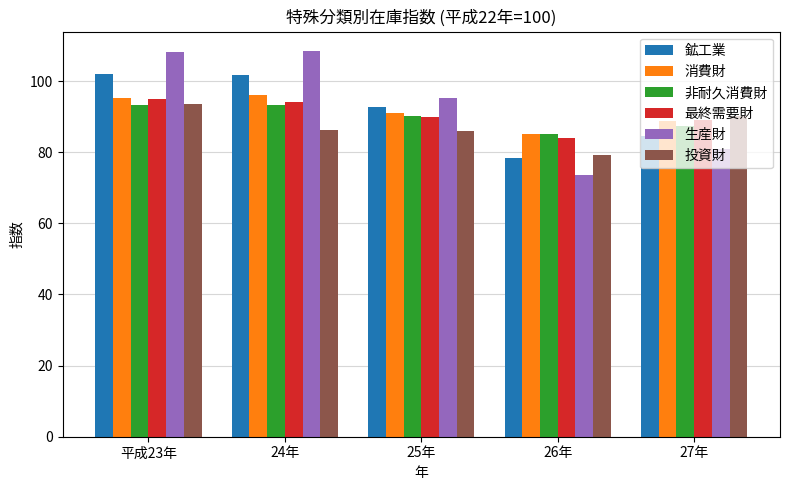

What are all the series names shown in the legend?

鉱工業, 消費財, 非耐久消費財, 最終需要財, 生産財, 投資財